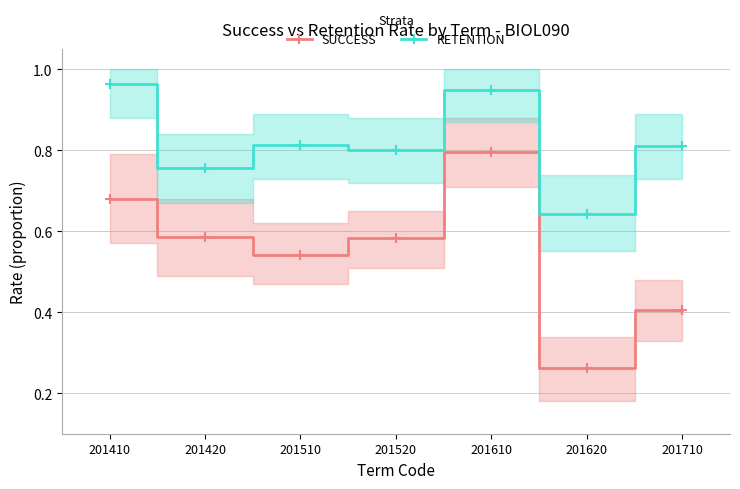

How many interior local valleys does the SUCCESS series have?

2